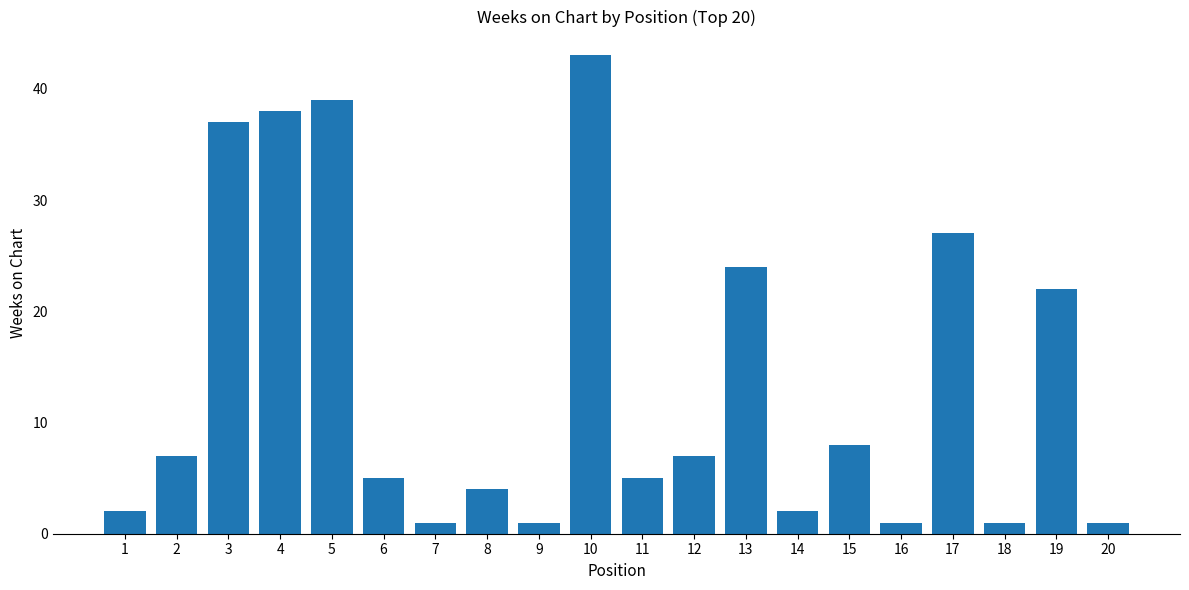

Does the chart contain any negative values?

No